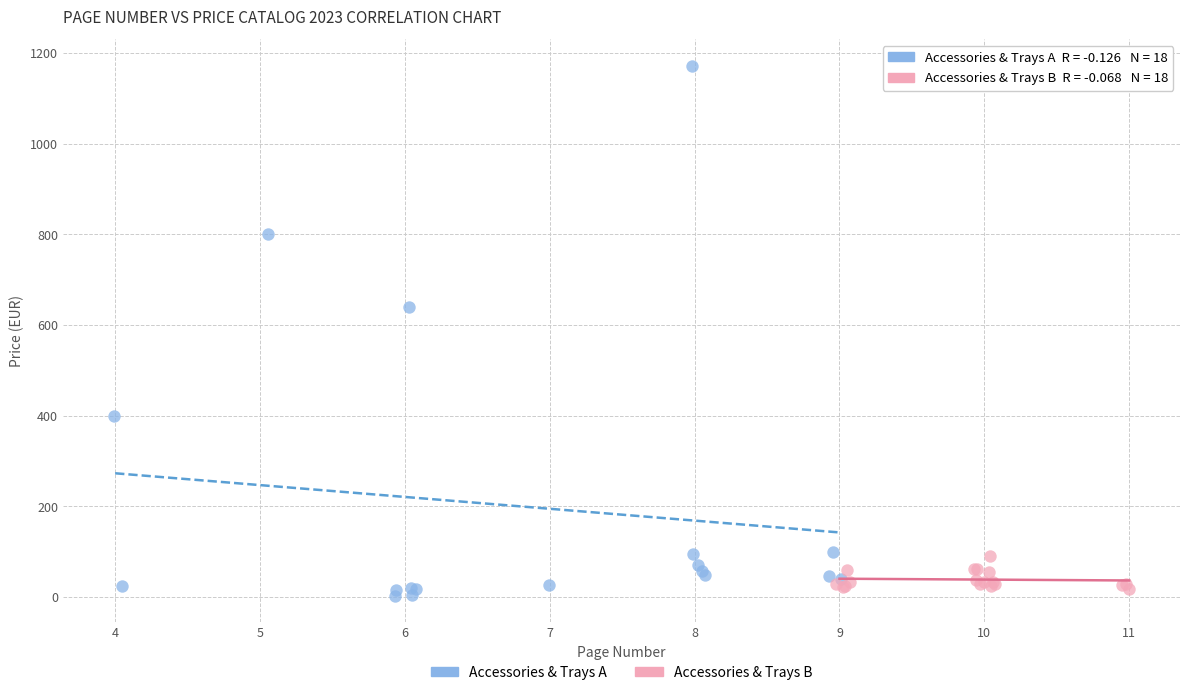

Which series has the widest spread of Y values?

Accessories & Trays A